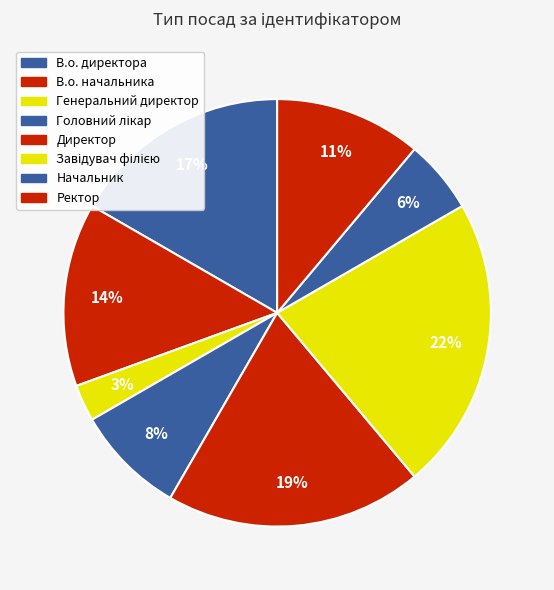

Is there a majority slice in this chart?

No